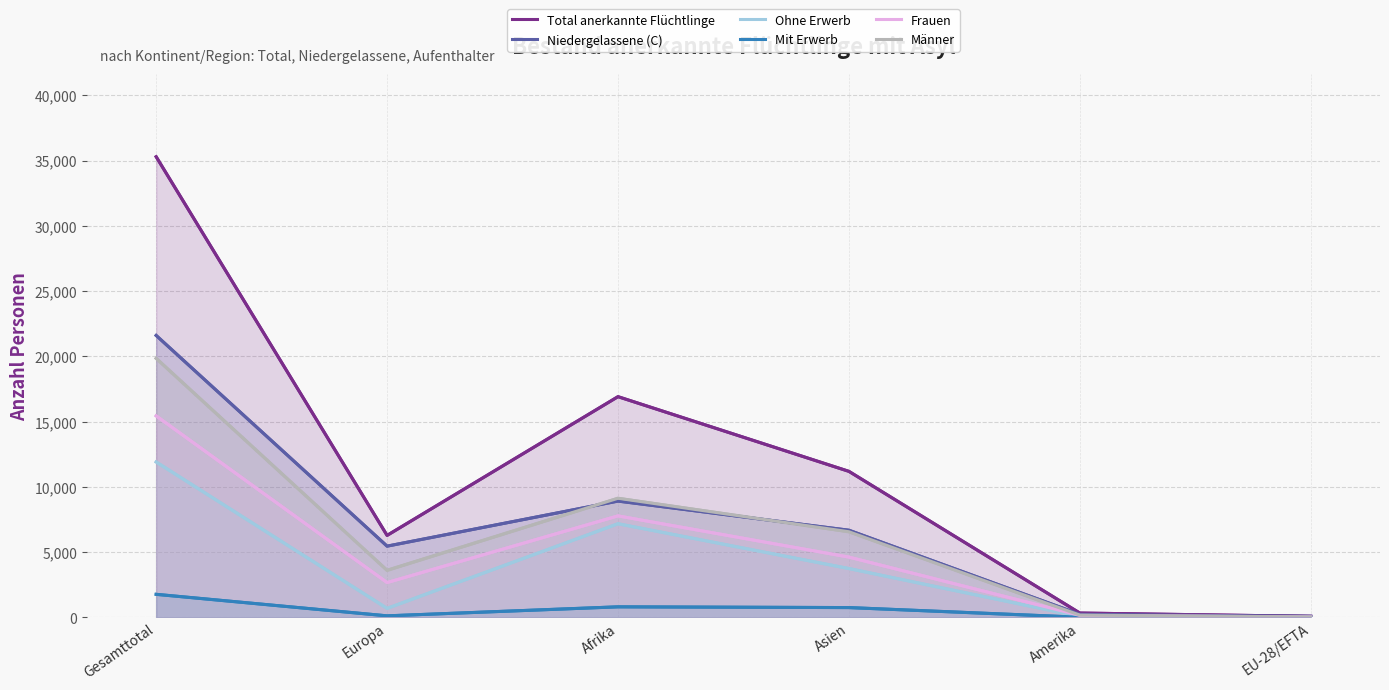

Reading left to right, transcribe all the data shown in this chart.

Total anerkannte Flüchtlinge: 35297	6289	16918	11196	341	90
Niedergelassene (C): 21607	5466	8919	6686	245	89
Ohne Erwerb: 11915	697	7182	3750	76	1
Mit Erwerb: 1775	126	817	760	20	0
Frauen: 15445	2676	7784	4627	159	46
Männer: 19852	3613	9134	6569	182	44